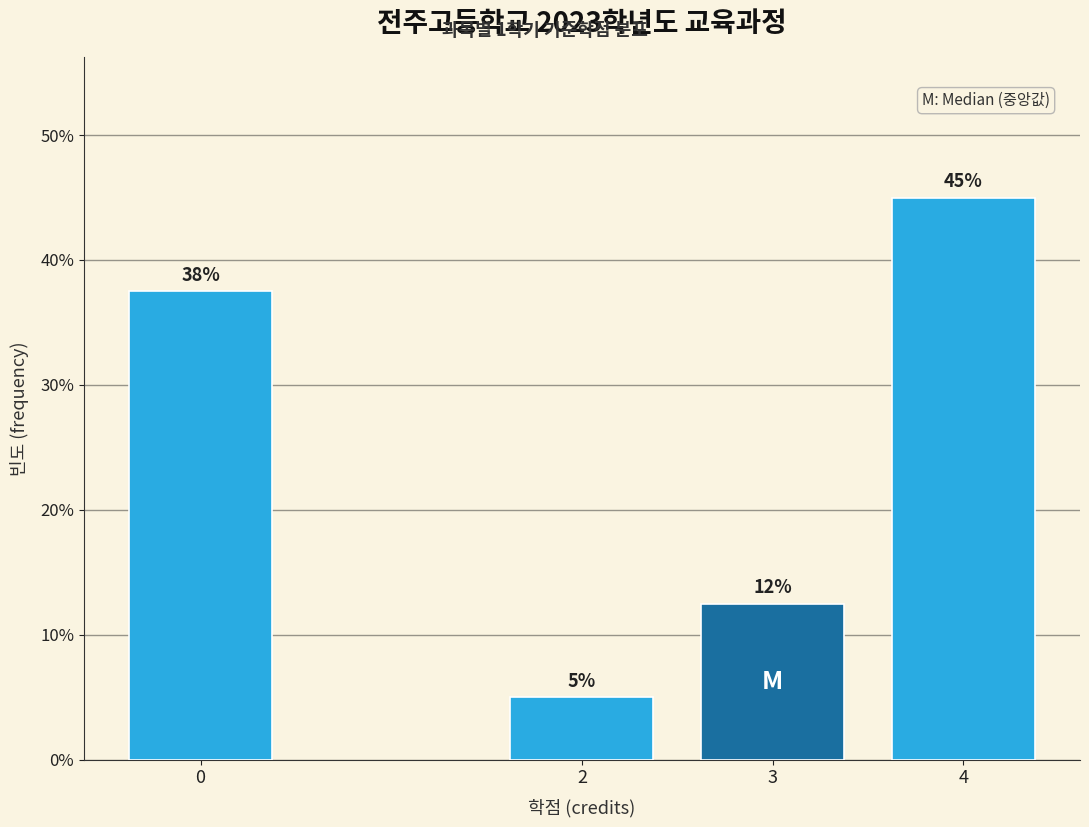

What is the greatest value displayed?

45.0